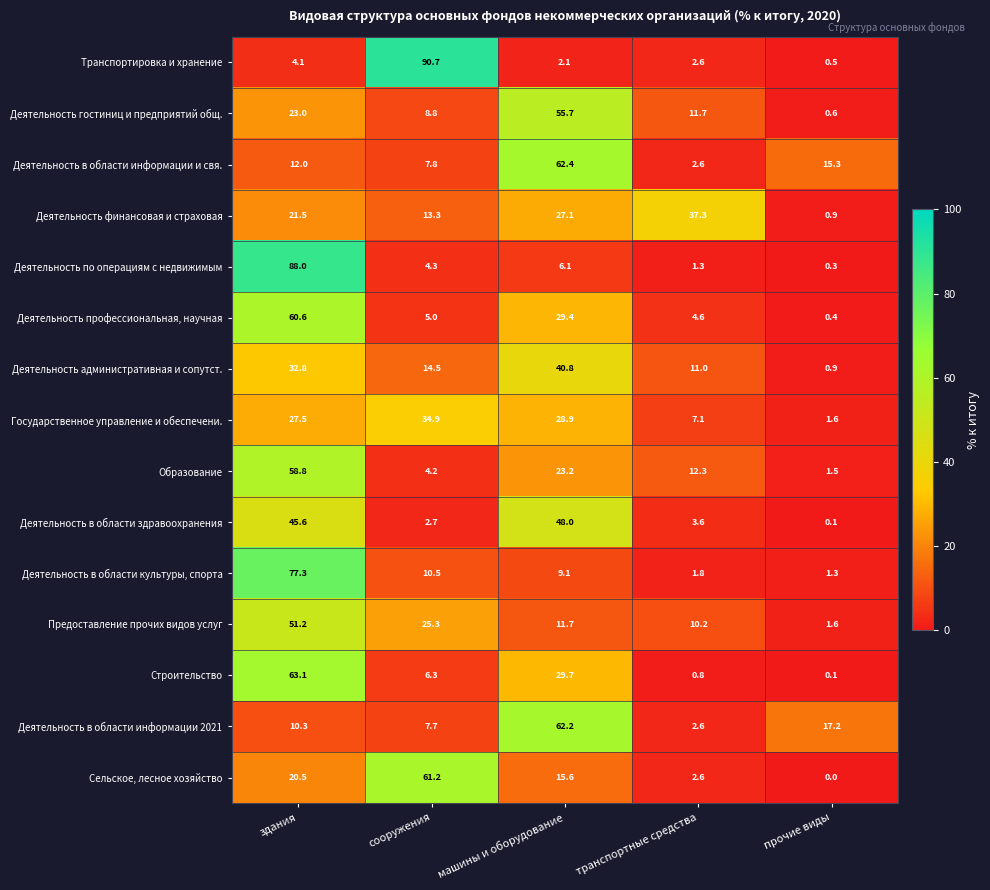

What is the greatest value displayed?

90.7